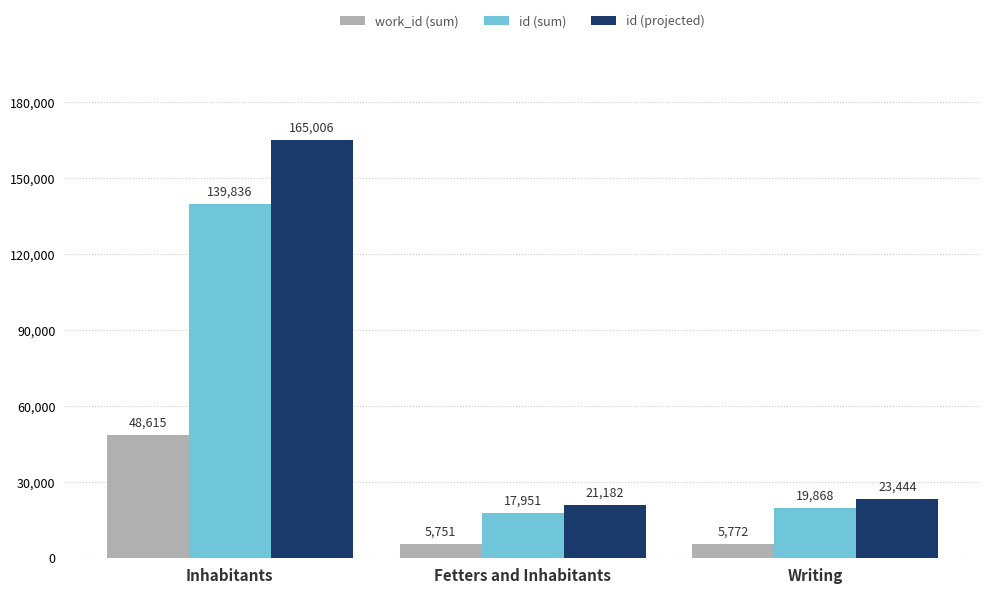

What is the maximum value for id (projected)?

165006.5